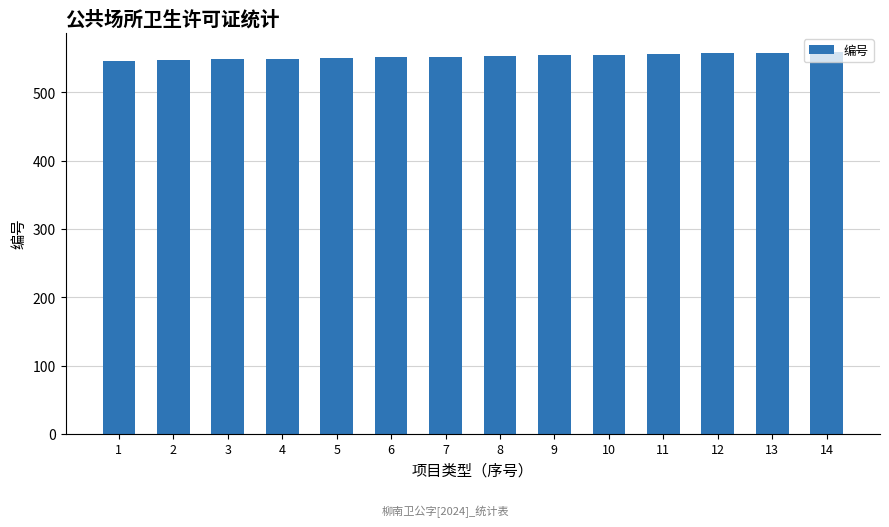

Is it true that the value at 14 is 559?

True